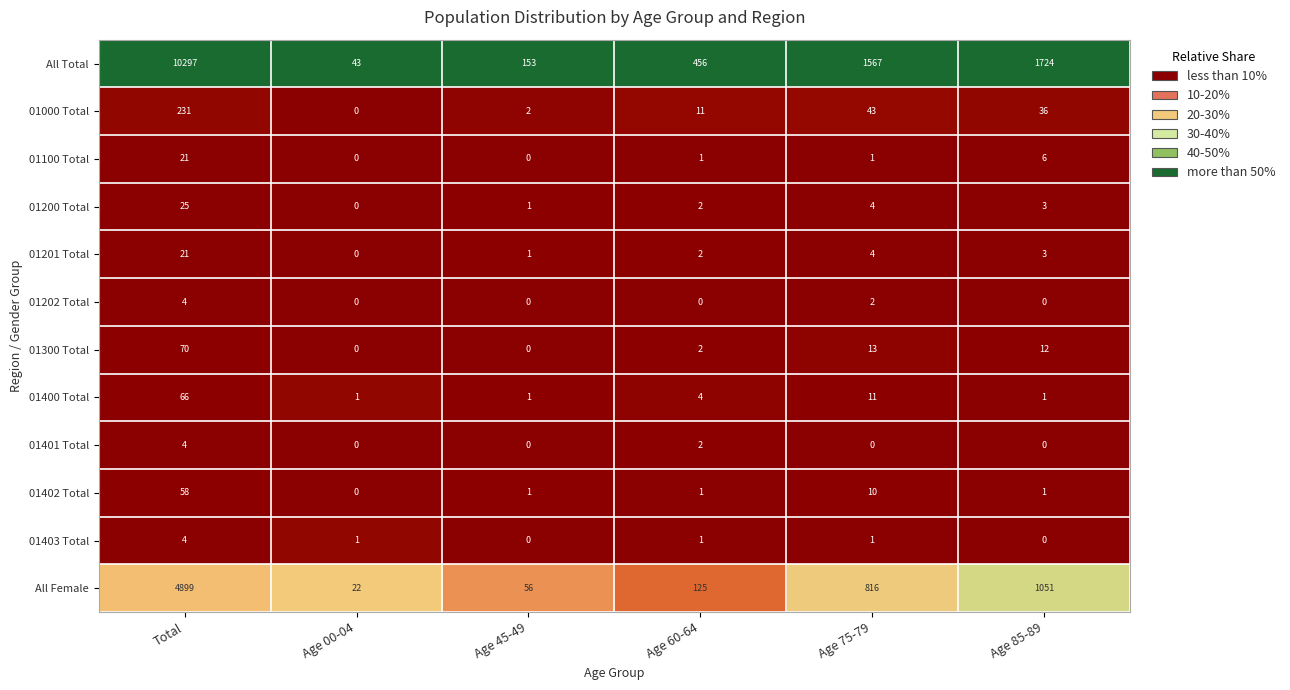

Which series changed the most between Age 45-49 and Age 75-79?

All Total